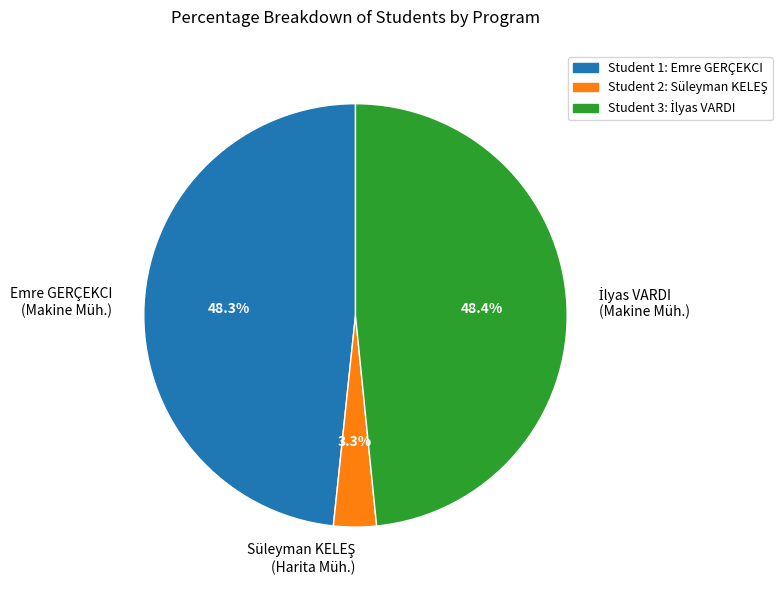

Does any single category account for the majority?

No